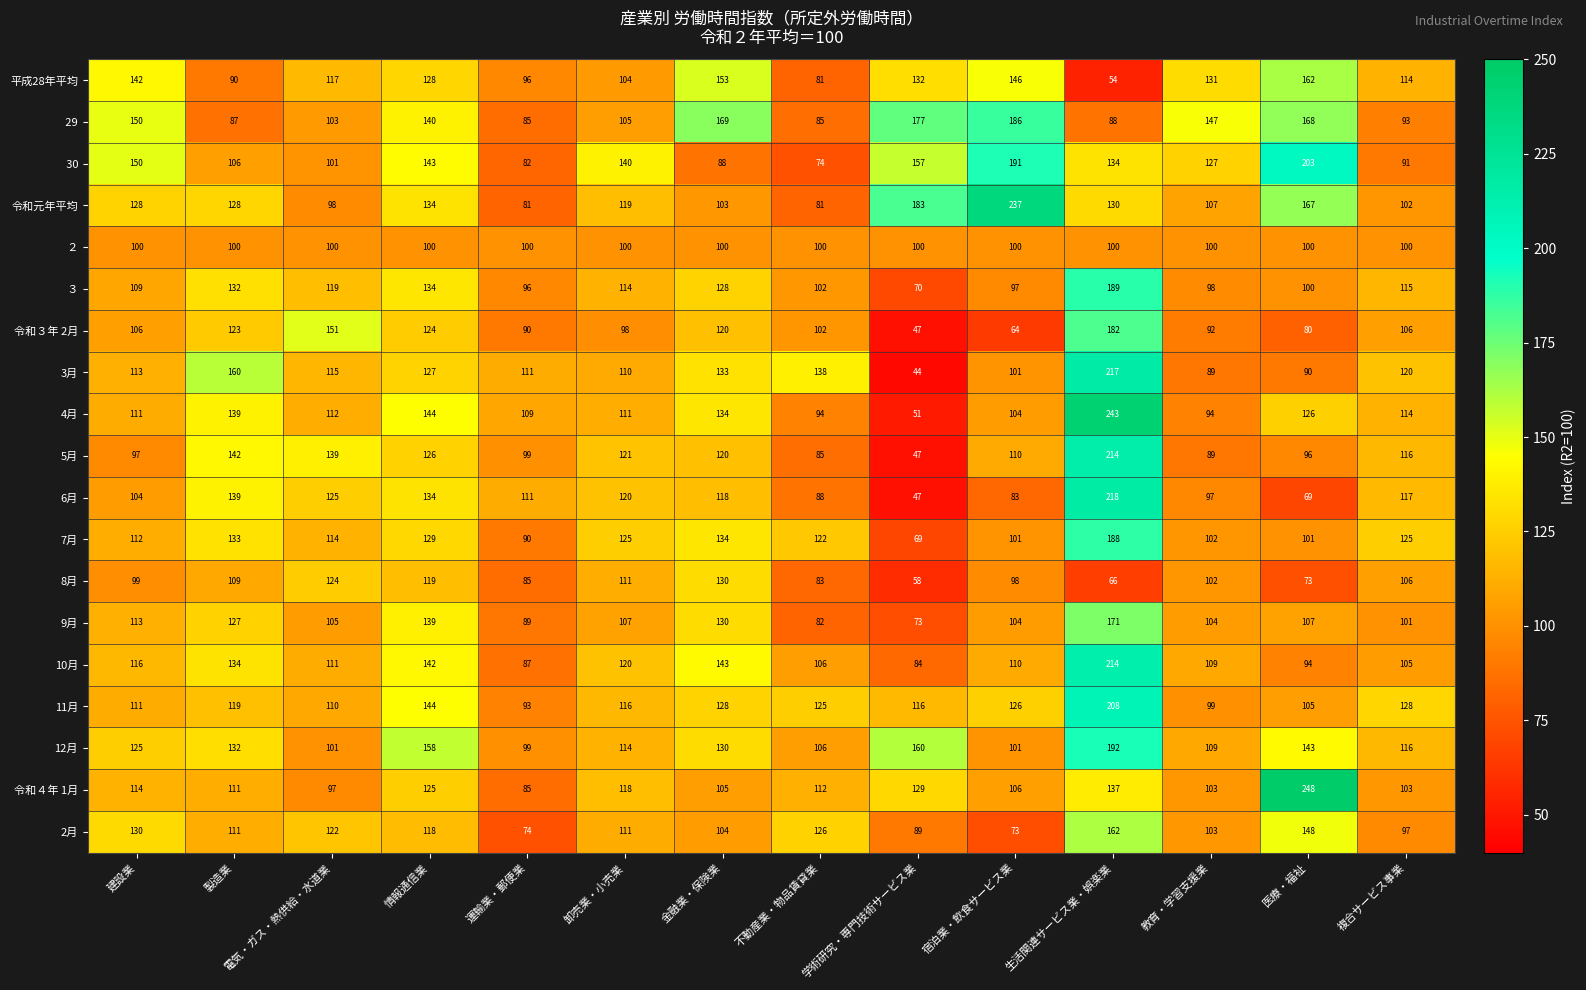

At which label does 2月 first exceed 111?

建設業